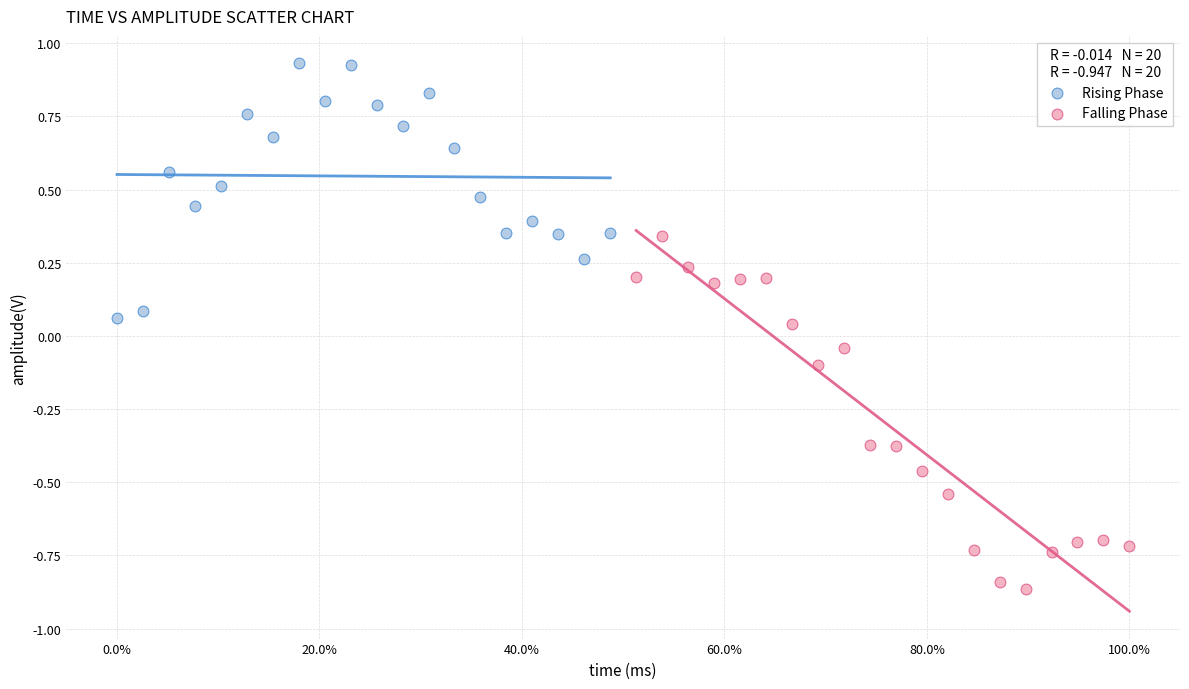

Which series reaches the maximum Y coordinate?

Rising Phase